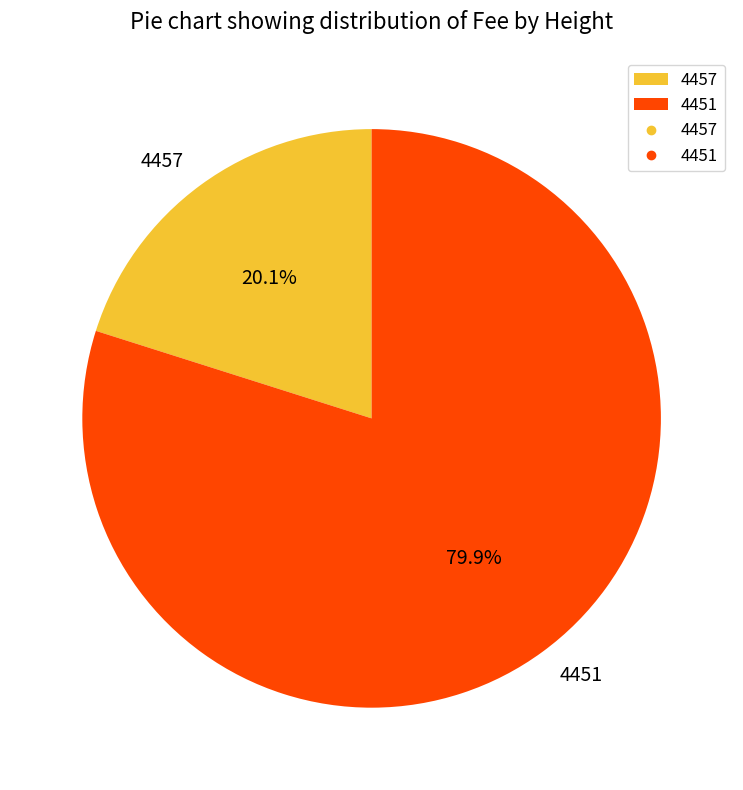

The 4451 slice represents 80% of the pie. True or false?

True